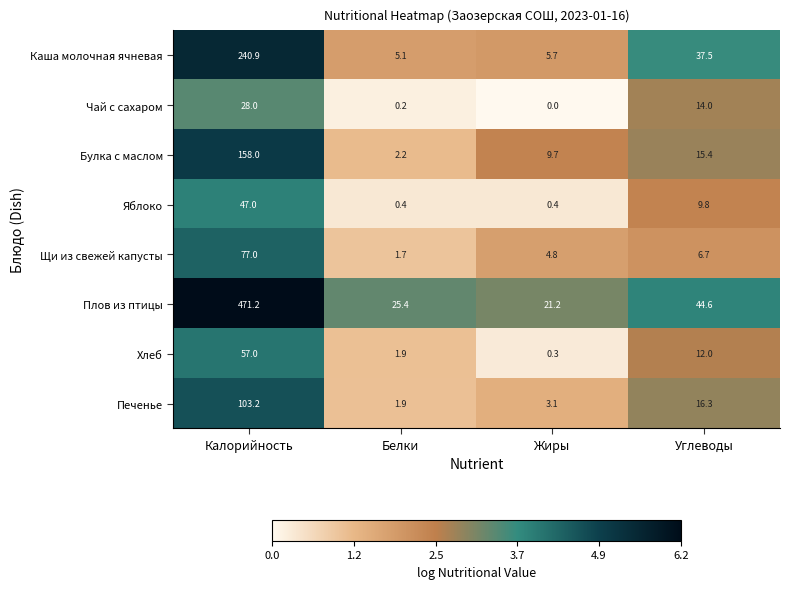

Between Жиры and Углеводы, which series saw the biggest shift?

Каша молочная ячневая